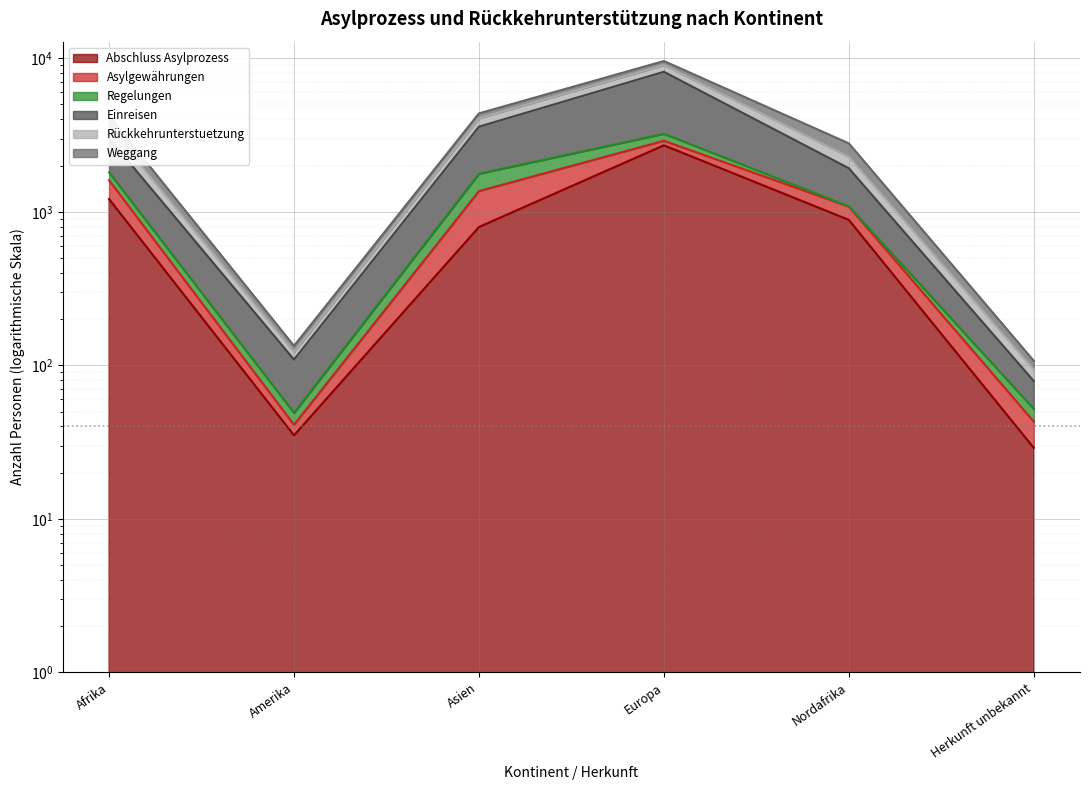

What position from the right is Asien?

4